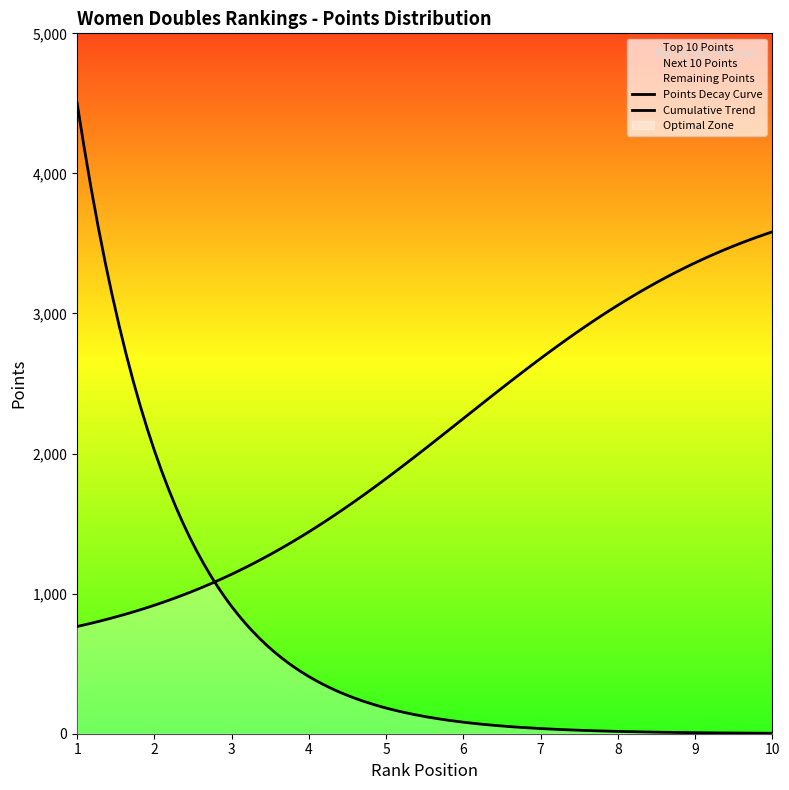

What is the difference between the second highest and second lowest values in the Next 10 Points series?

1120